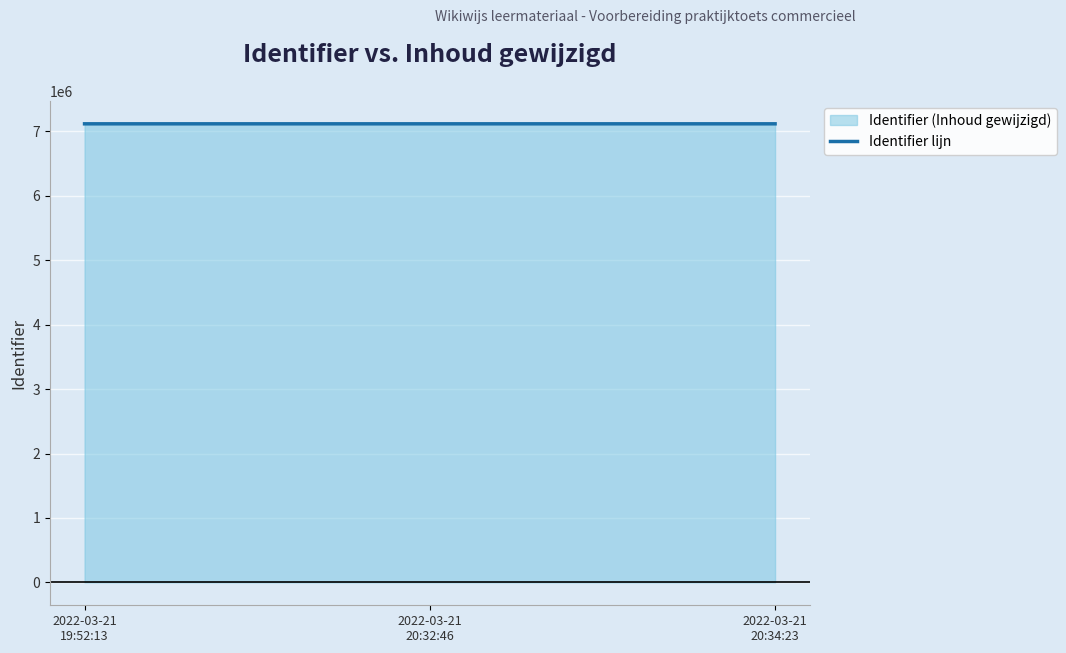

What is the smallest value displayed?

7117261